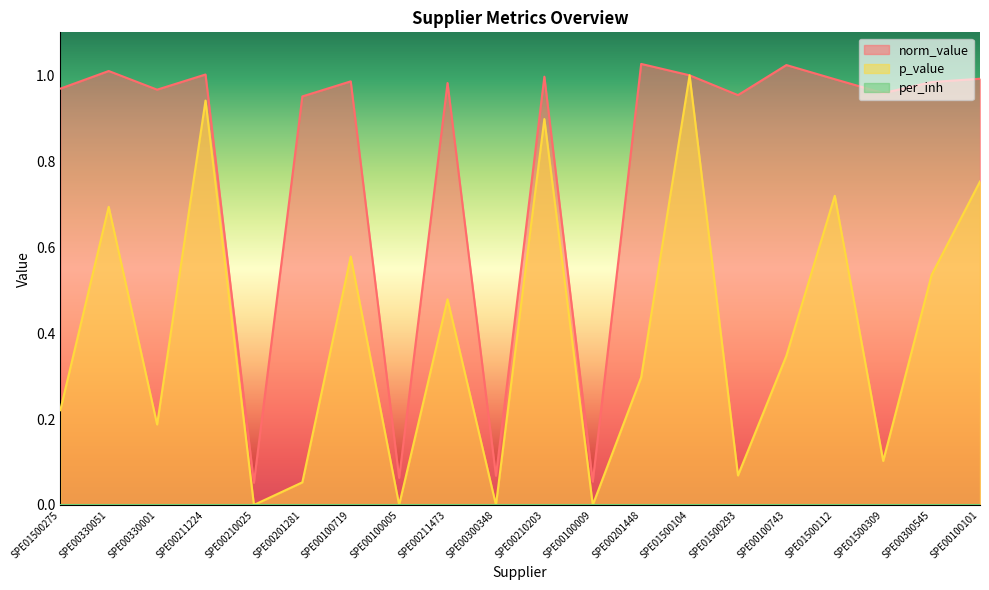

What is the highest value of the p_value series?

1.0